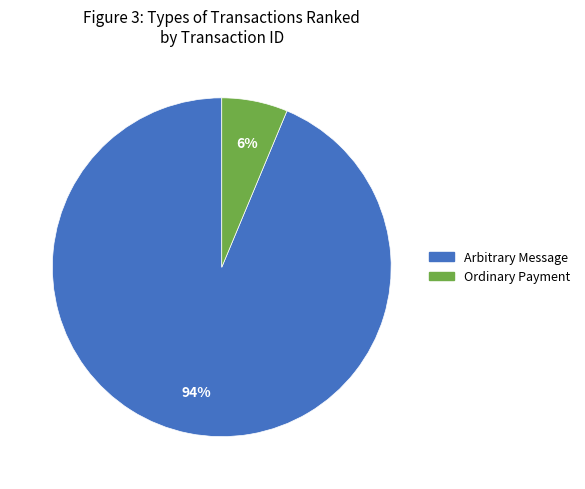

The Arbitrary Message slice represents 94% of the pie. True or false?

True